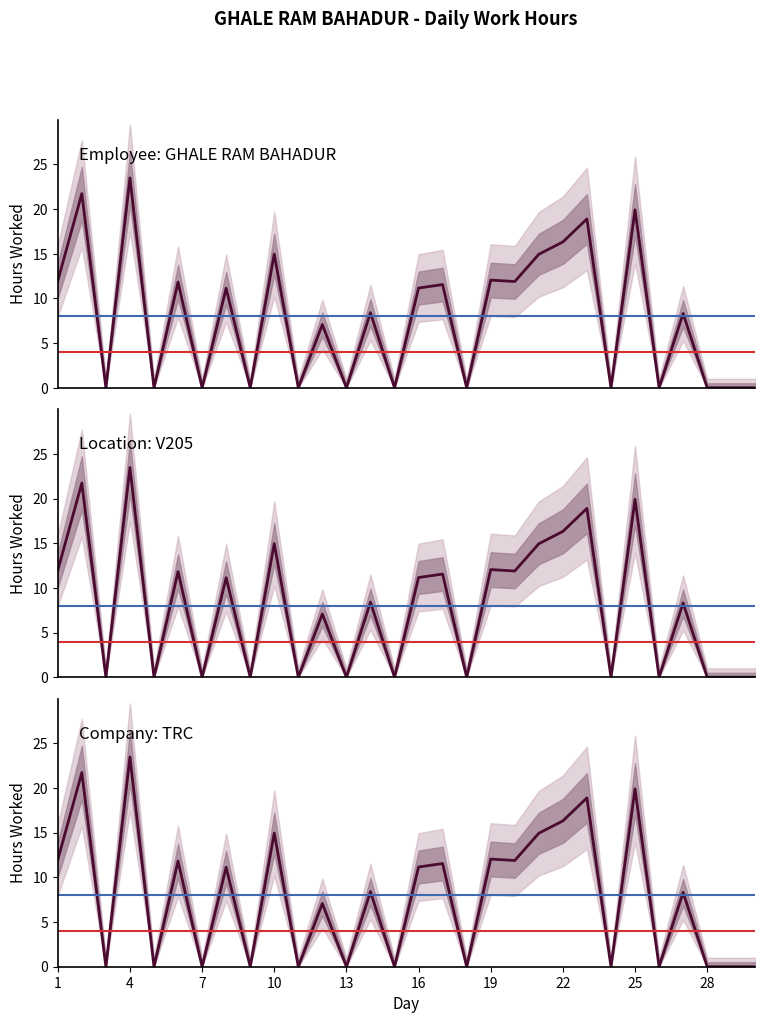

Reading left to right, transcribe all the data shown in this chart.

12.0	21.7	0.0	23.5	0.0	11.8	0.0	11.1	0.0	15.0	0.0	7.1	0.0	8.4	0.0	11.2	11.6	0.0	12.1	11.9	14.9	16.3	18.9	0.0	19.9	0.0	8.3	0.0	0.0	0.0